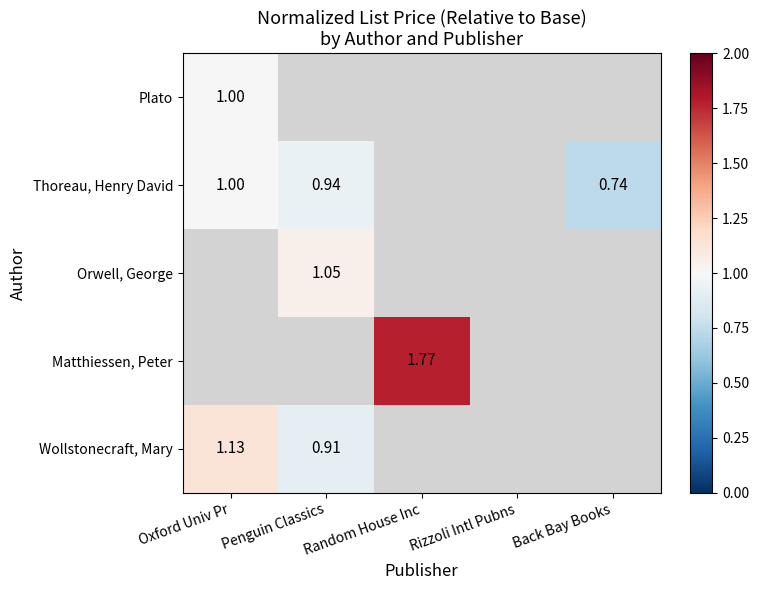

At how many categories does at least one series exceed 1?

3